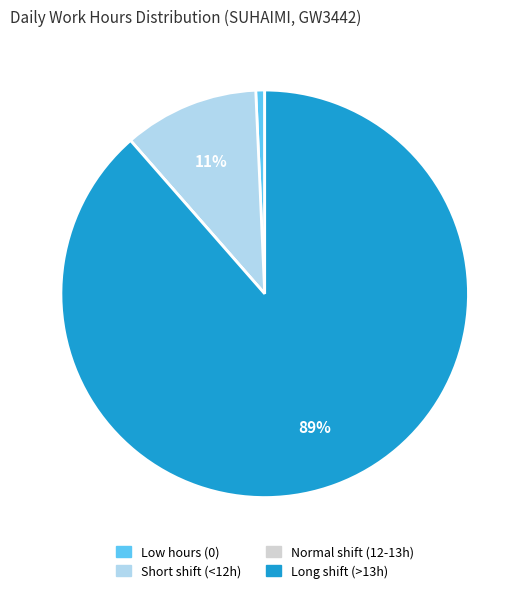

Combined, do Long shift (>13h) and Low hours (0) account for over 50%?

Yes